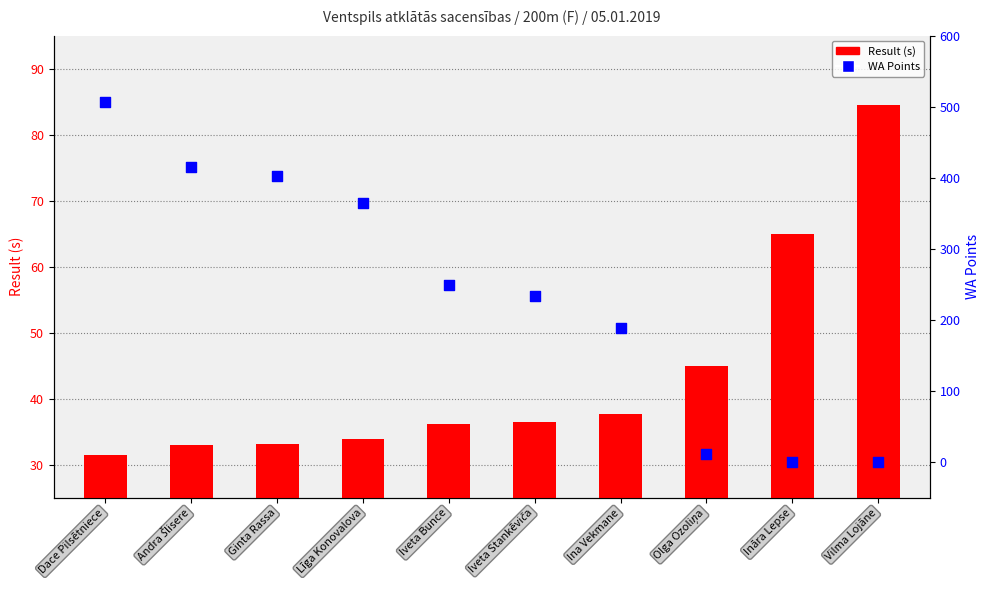

What is the total value across all series at Olga Ozoliņa?

57.0